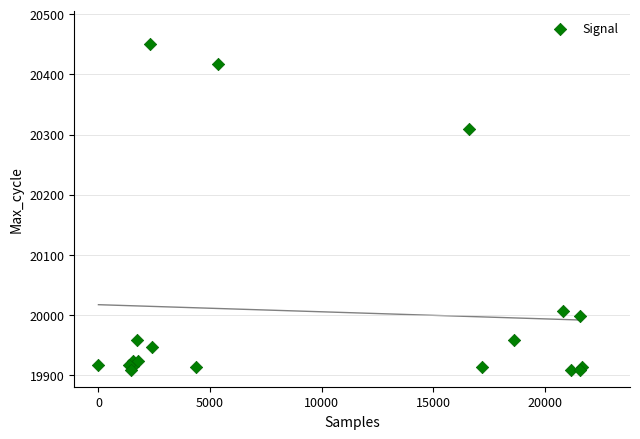

What Y value in the scatter plot is closest to 20179?

20310